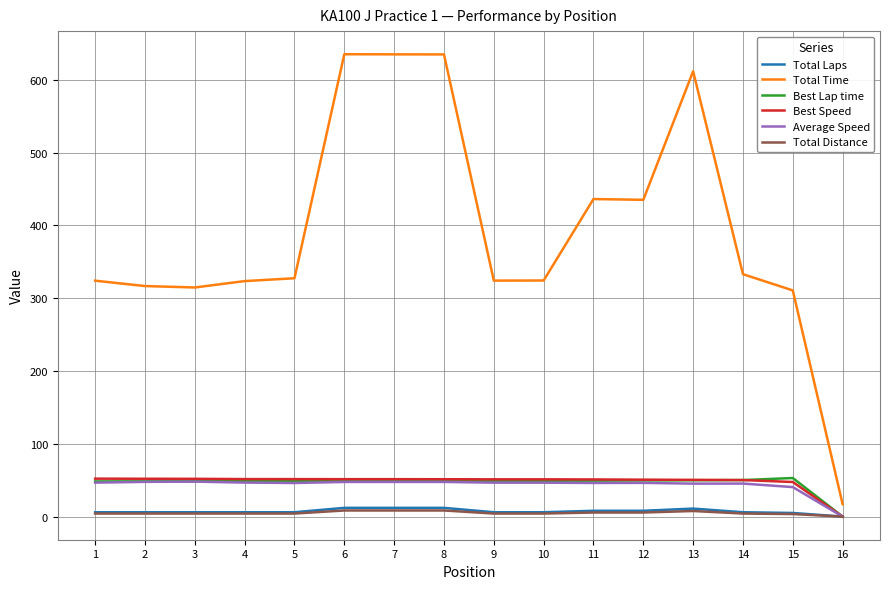

Which series has the widest spread of values?

Total Time